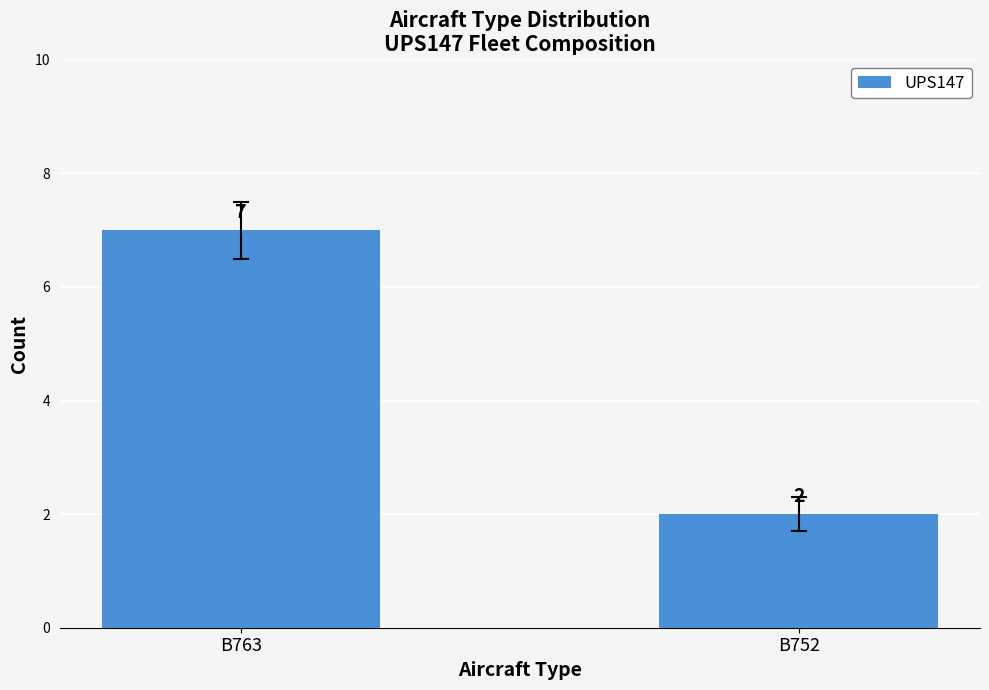

Is it true that the value at B763 is 7?

True